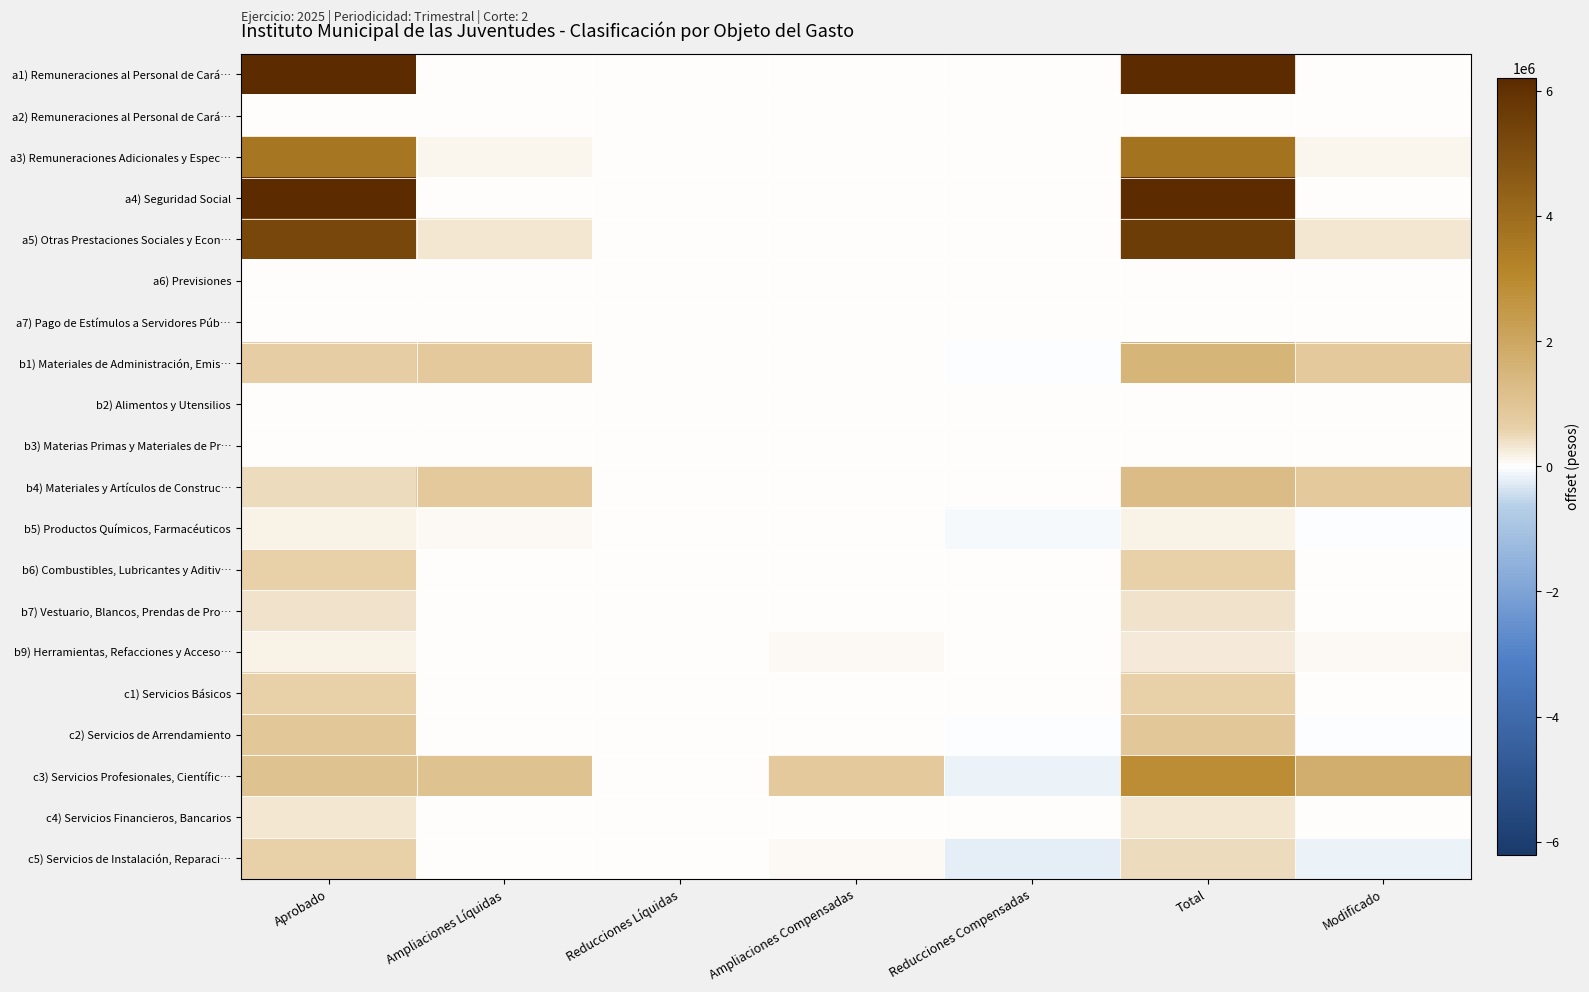

Which series has the largest range (max minus min)?

a1) Remuneraciones al Personal de Cará…